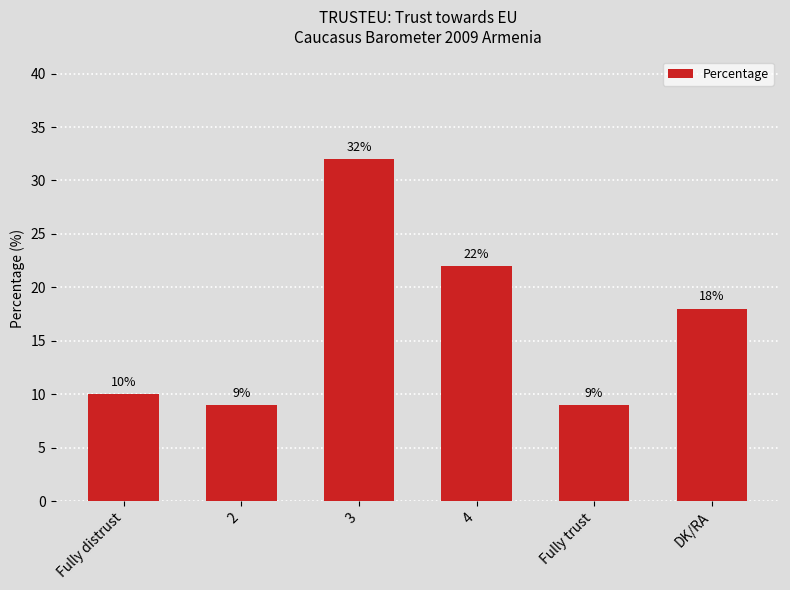

What is the change in value from Fully distrust to 4?

+12